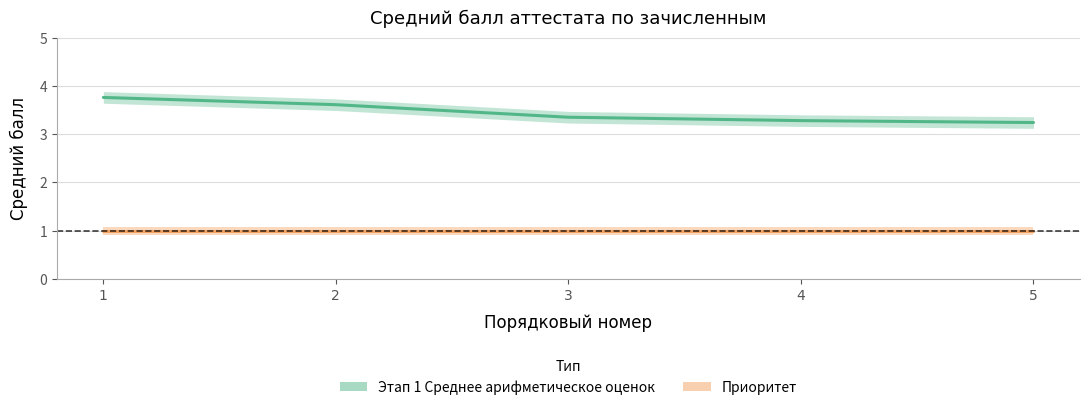

What value does the data have at 1?

3.8